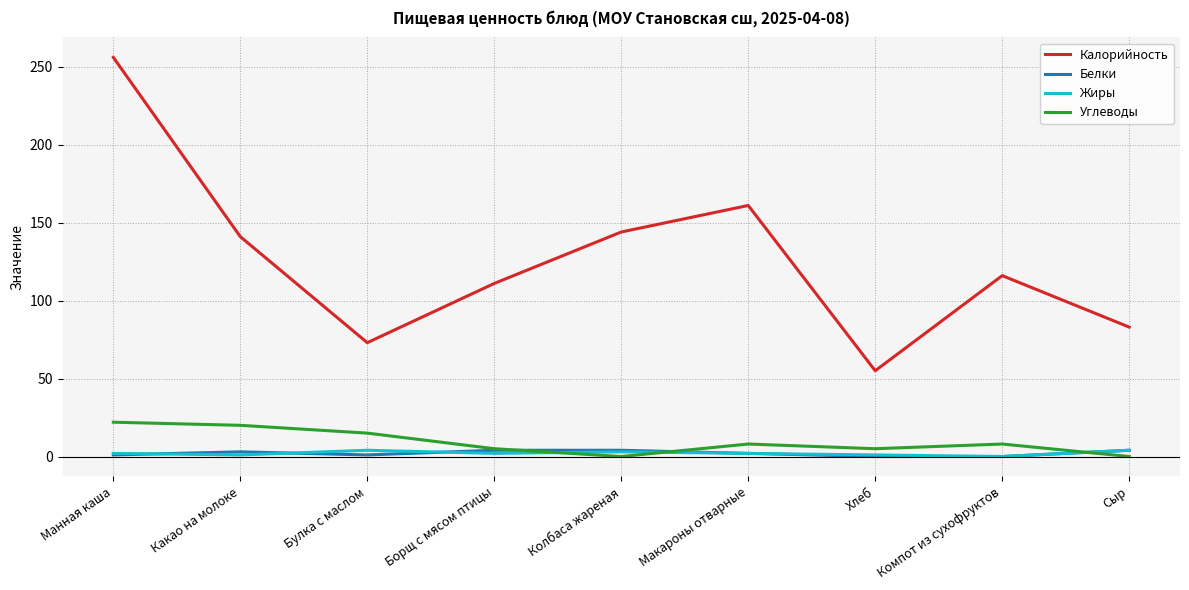

Is the value of Калорийность at Какао на молоке greater than the value of Белки at Борщ с мясом птицы?

Yes